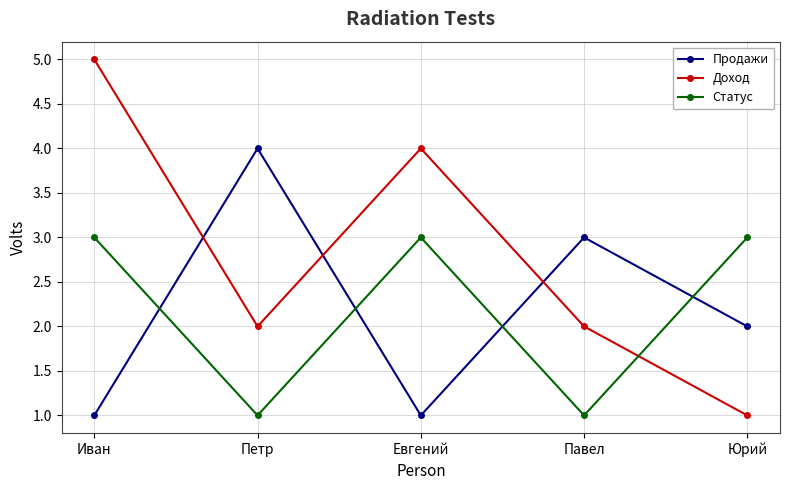

How many times do Продажи and Статус cross each other?

4